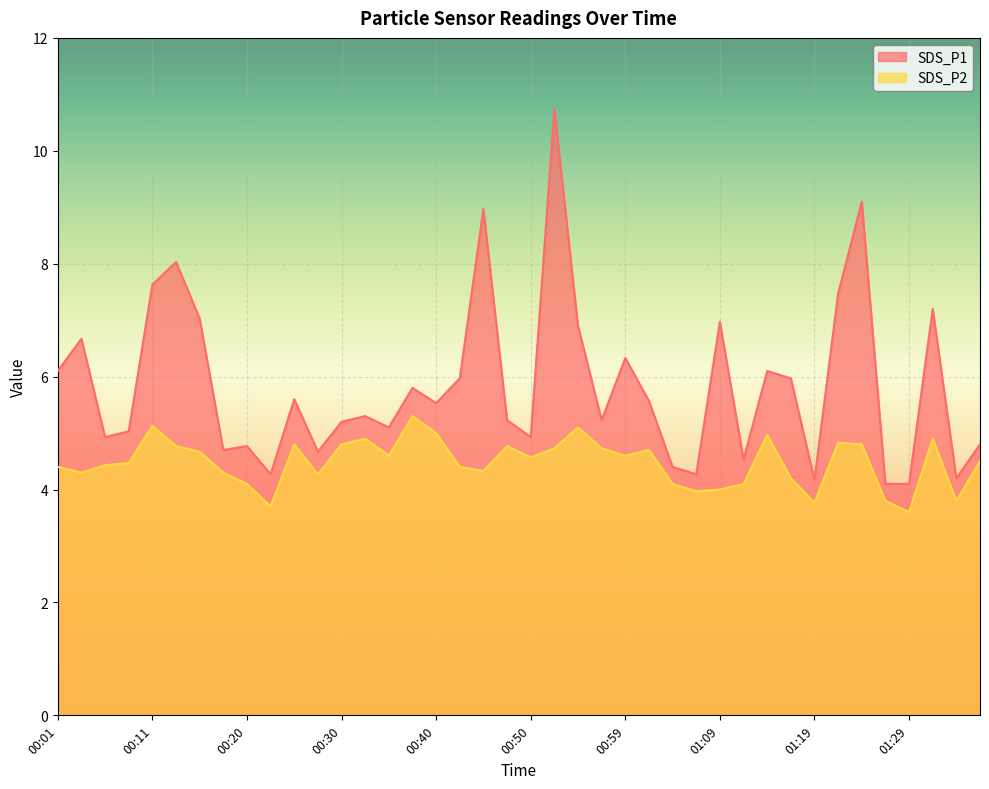

Where is the first local maximum for SDS_P2?

00:11